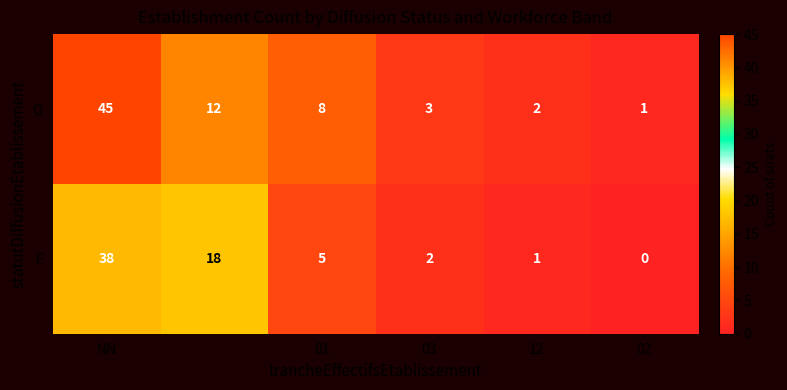

Rank the series by their maximum value, from highest to lowest.

O, F